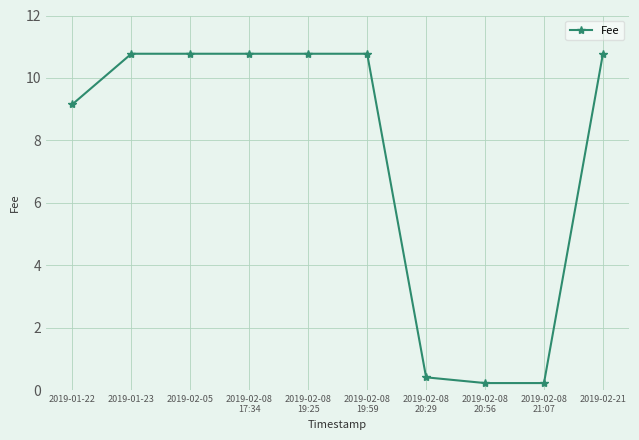

True or false: the data shows 2.7 at 2019-01-22.

False